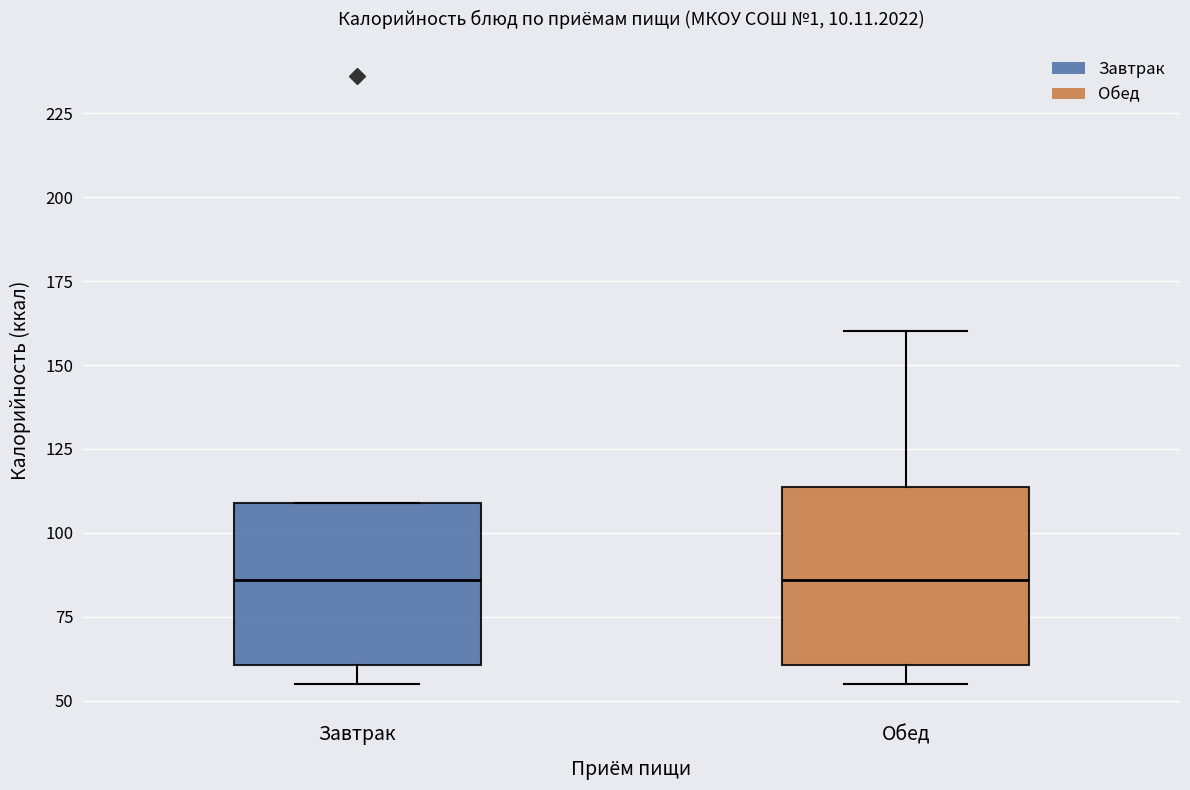

Reading left to right, transcribe this box plot: for each box, give where its median line is, the range the box spans, and where its two whiskers end, as read against the y-axis. The values are not printed on the chart, so give them approximately, as read against the axis.

Завтрак: median 85, box 60 to 110, whiskers 55 to 110
Обед: median 85, box 60 to 115, whiskers 55 to 160